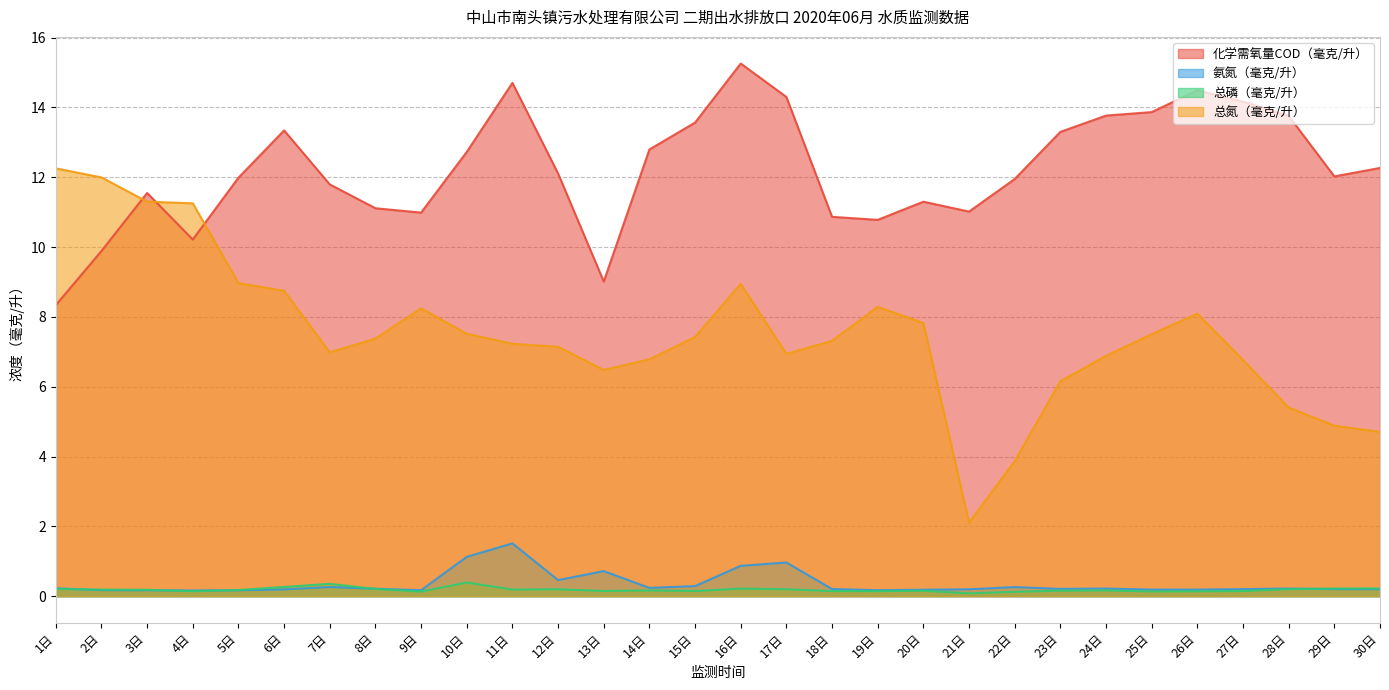

How many values in the 化学需氧量COD（毫克/升） series exceed 12?

16